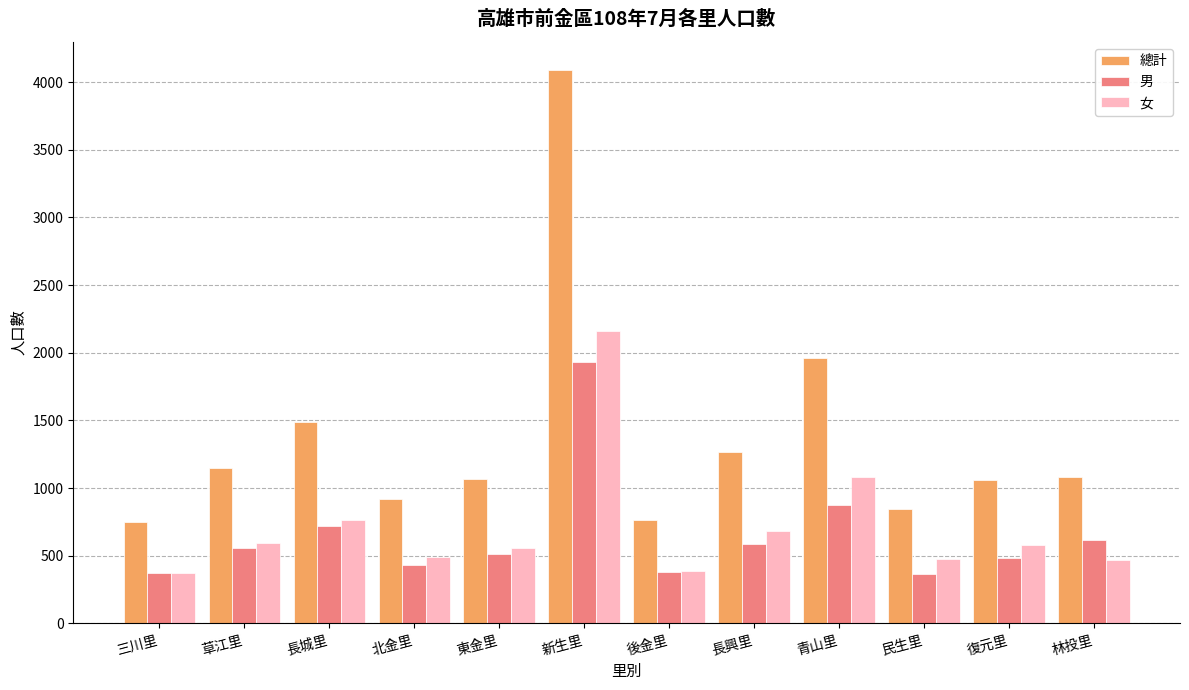

List the series in order of their peak value, highest first.

總計, 女, 男